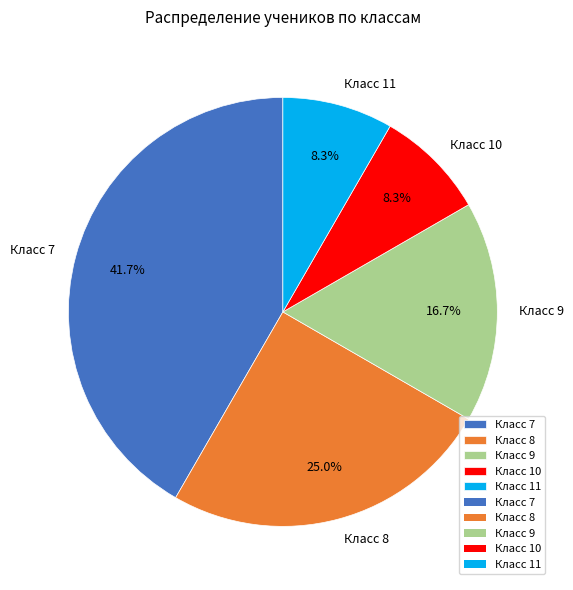

What is the largest slice in the pie chart?

Класс 7